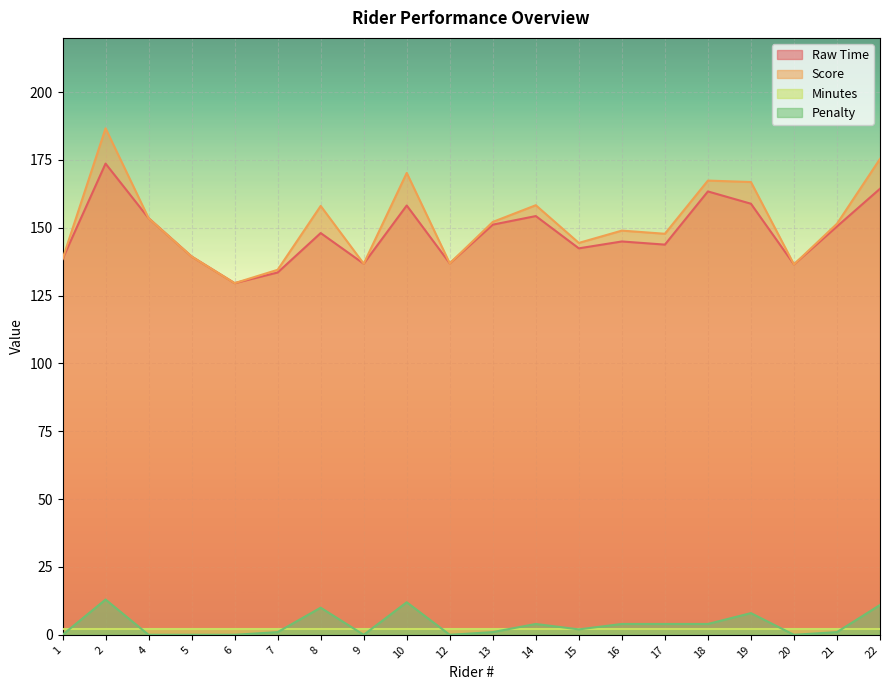

Where does the Raw Time series first go above 148?

2